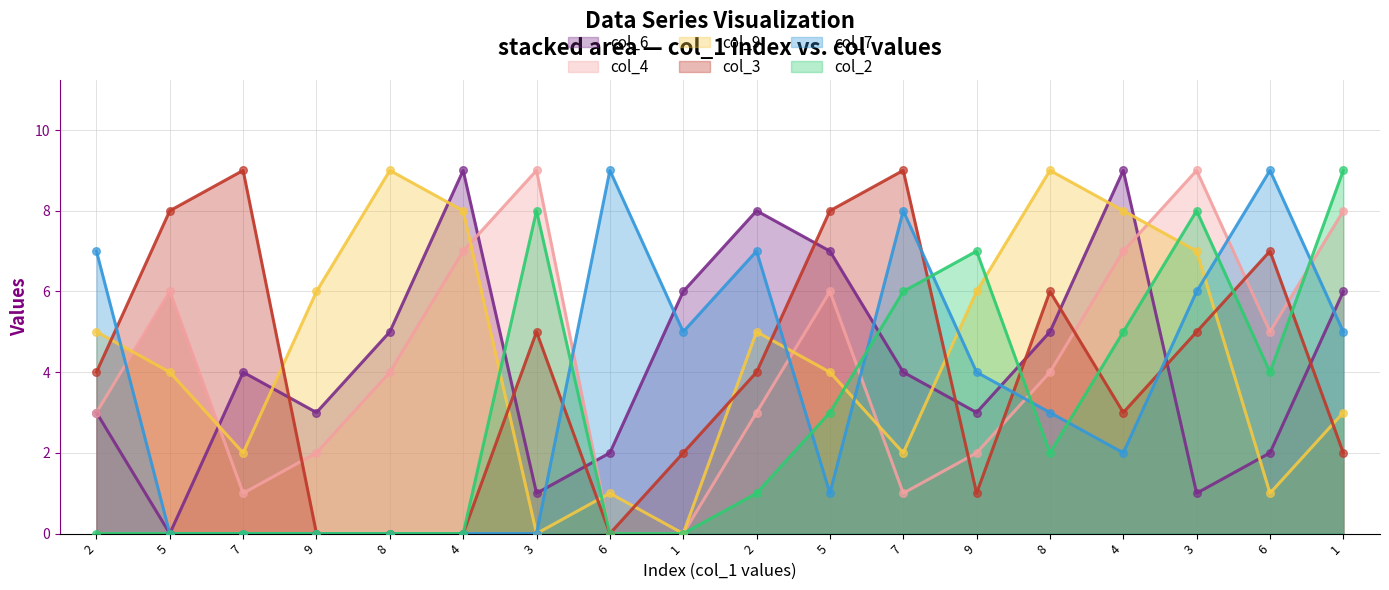

Which series reaches the minimum Y coordinate?

col_6